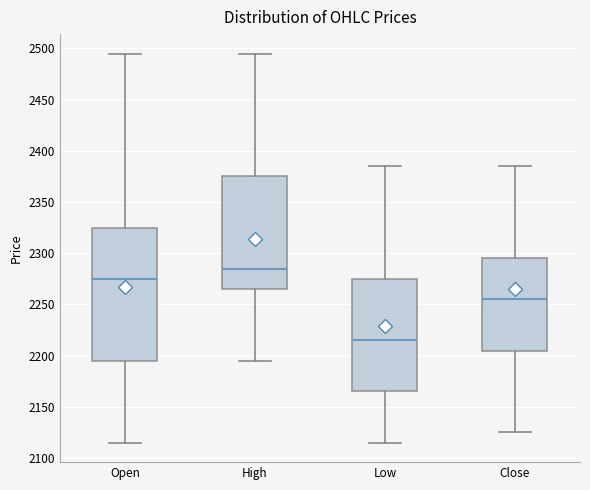

Where is the upper edge of the box for High on the y-axis? The values are not printed on the chart, so give them approximately, as read against the axis.

2375